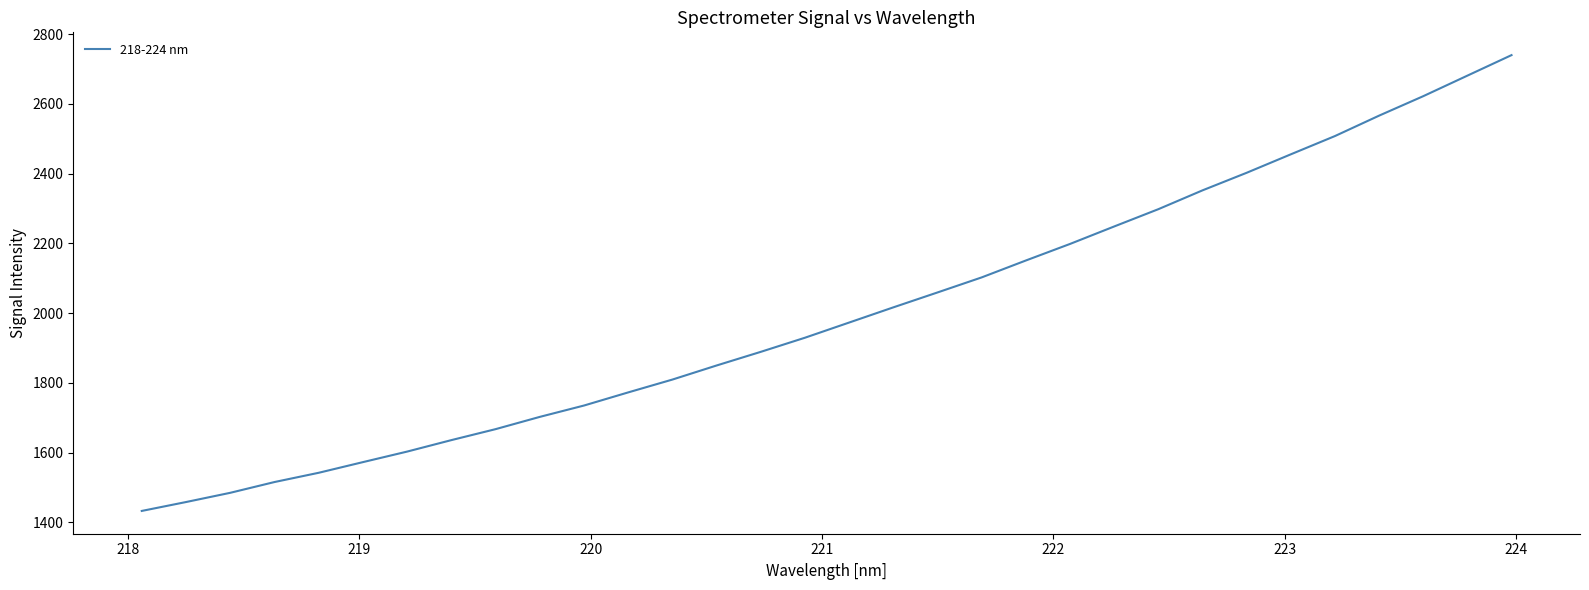

Reading left to right, what are all the values shown in this chart?

1432.5	1458.0	1484.5	1515.4	1542.0	1572.5	1602.8	1635.7	1667.1	1702.3	1734.9	1772.6	1809.4	1849.8	1888.9	1929.5	1973.0	2016.5	2059.3	2102.5	2151.0	2198.5	2248.6	2298.2	2352.2	2402.6	2455.6	2508.0	2566.6	2622.3	2681.3	2740.1